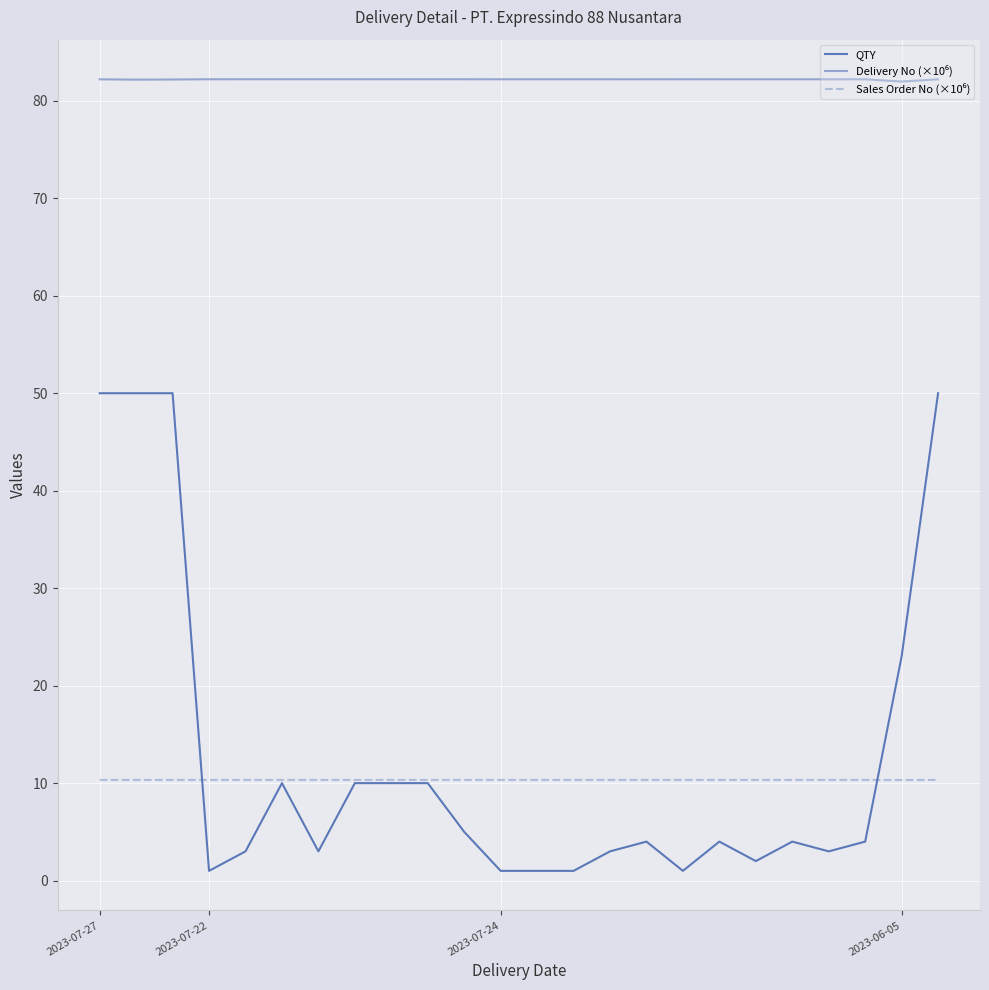

Does the chart have visible grid lines?

Yes